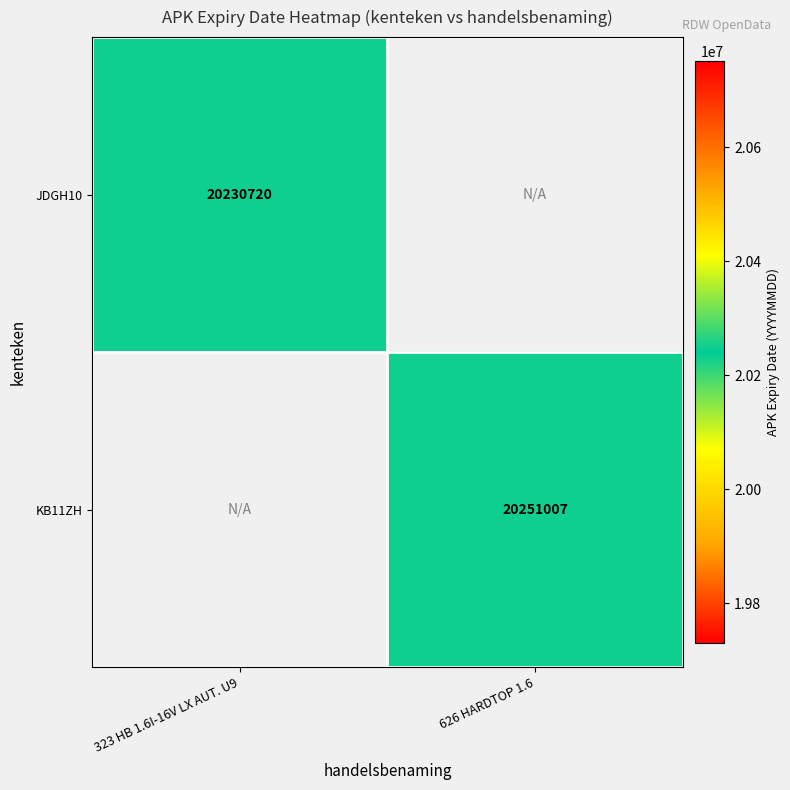

The value of KB11ZH at 626 HARDTOP 1.6 is 20251007. True or false?

True